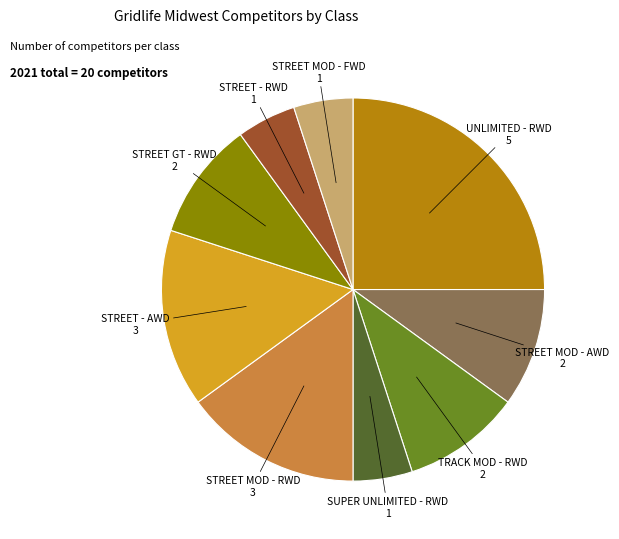

Between UNLIMITED - RWD and SUPER UNLIMITED - RWD, which is larger?

UNLIMITED - RWD